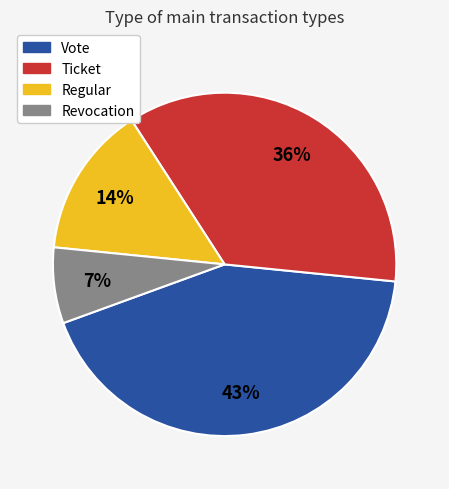

True or false: Ticket accounts for 22% of the total.

False